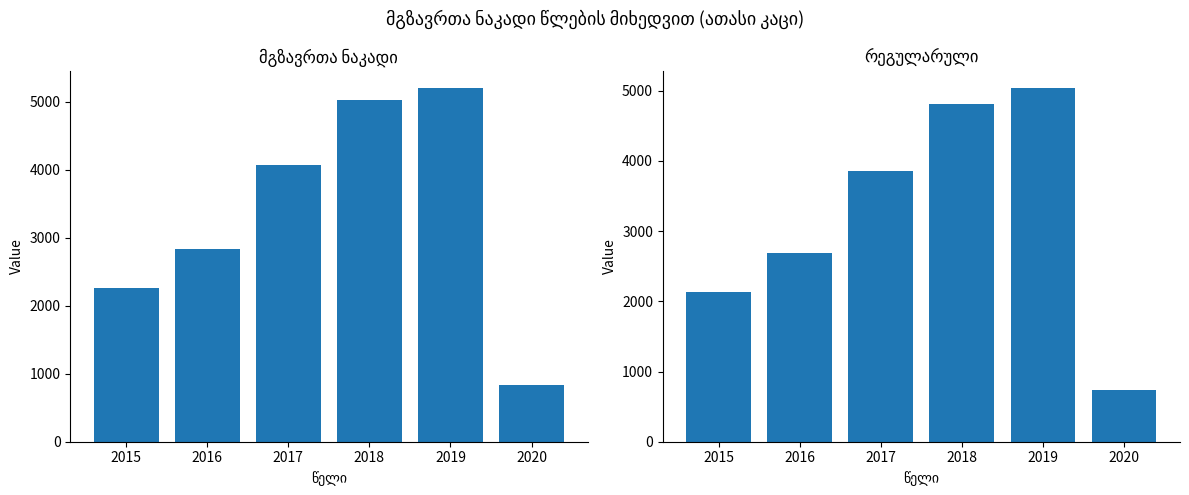

Rank the categories by რეგულარული value from highest to lowest.

2019, 2018, 2017, 2016, 2015, 2020